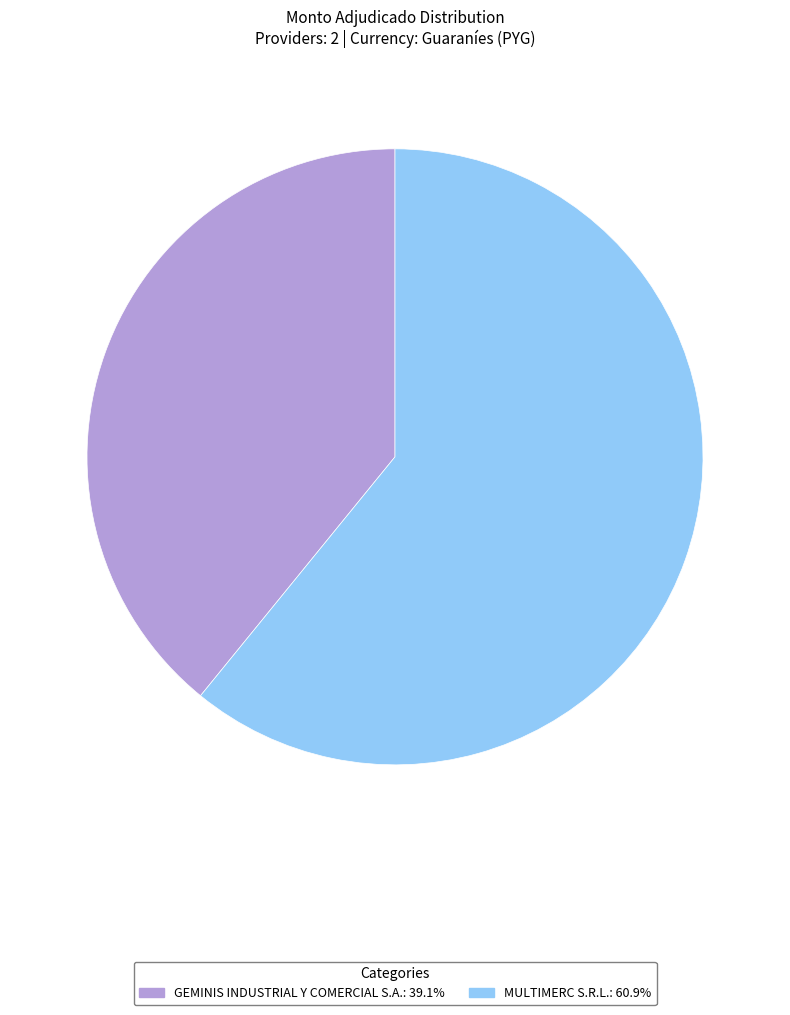

Is MULTIMERC S.R.L. the majority of the pie?

Yes